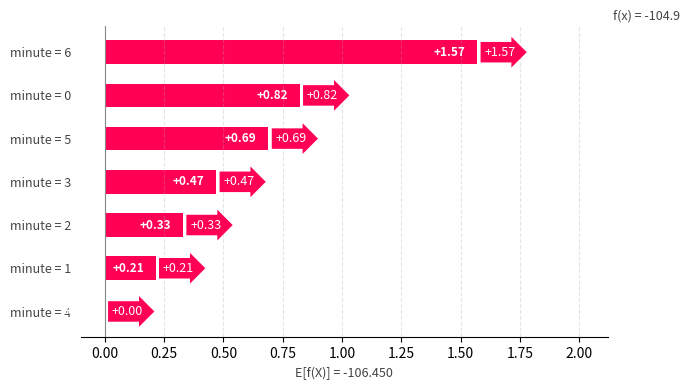

How many series are shown in this chart?

1